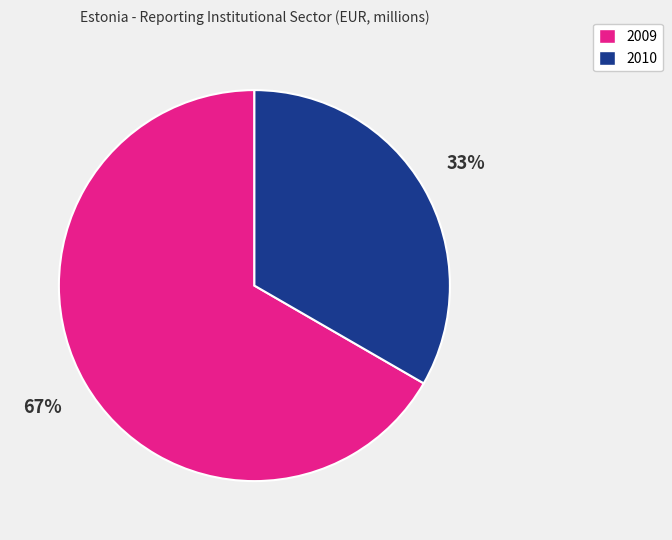

Count the number of slices in the pie.

2